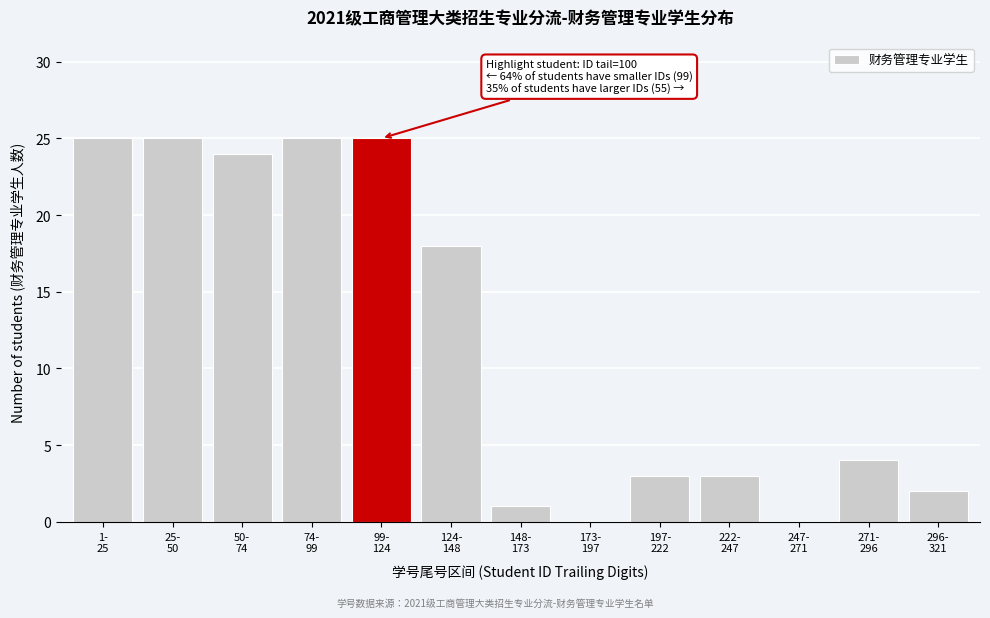

What is the greatest value displayed?

25